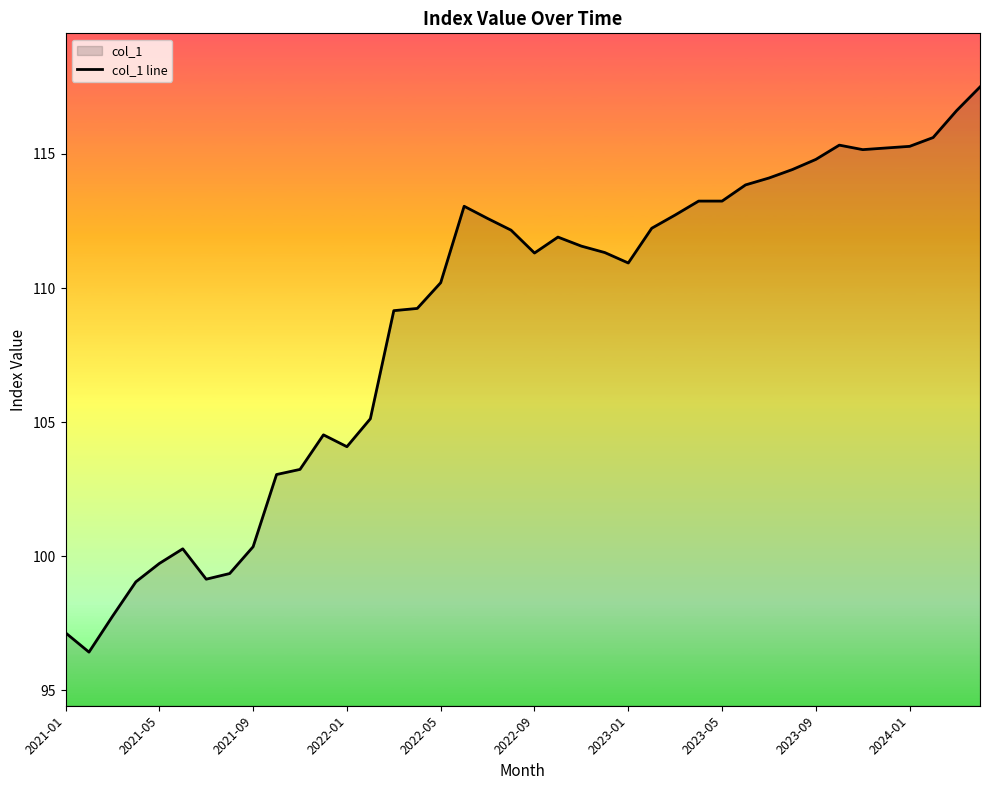

Is it true that the value at 2022-01 is 30.1?

False